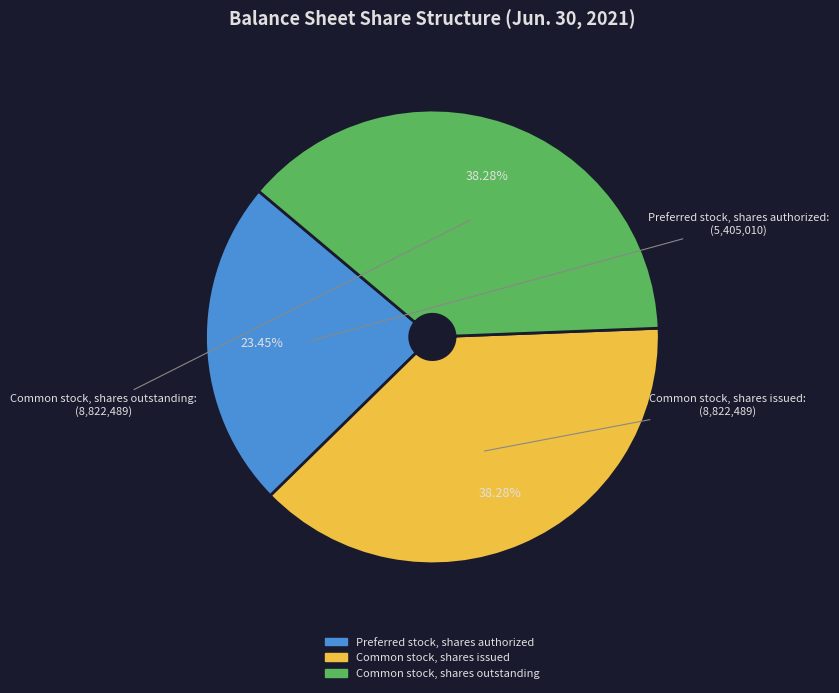

Which category has the smallest portion of the pie?

Preferred stock, shares authorized